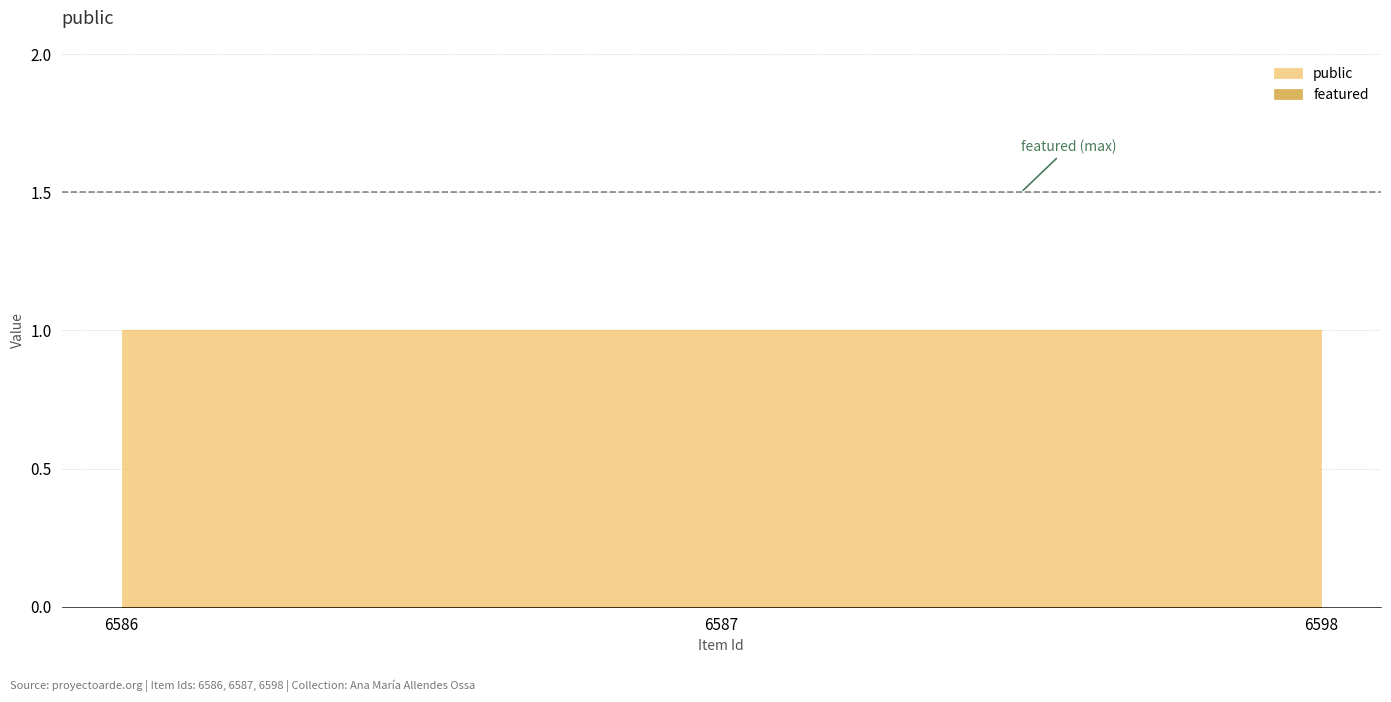

Which series has the largest total across all categories?

public